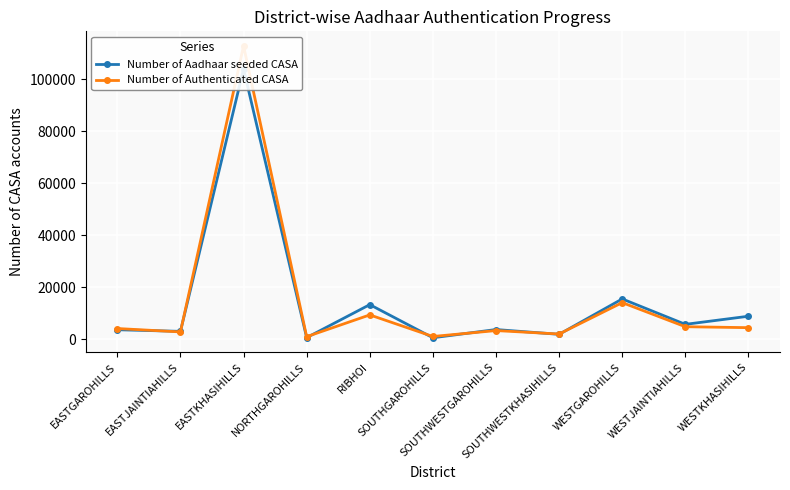

Reading right to left, list all the values displayed in this chart.

Number of Aadhaar seeded CASA: 8830	5708	15492	1864	3712	548	13297	598	104016	3010	3634
Number of Authenticated CASA: 4430	4797	14072	1988	3313	1035	9345	967	112876	2794	4102